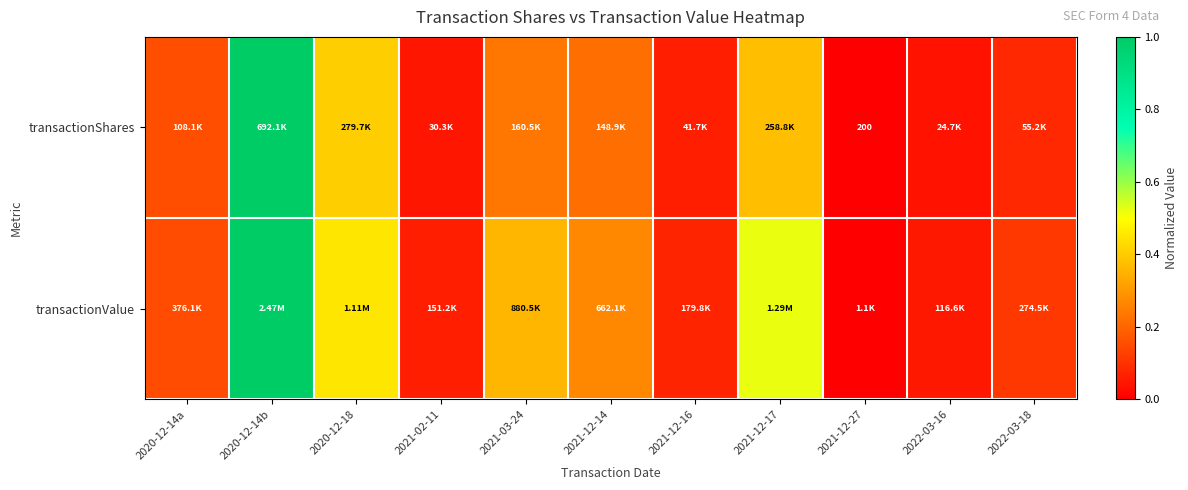

How many series are shown in this chart?

2